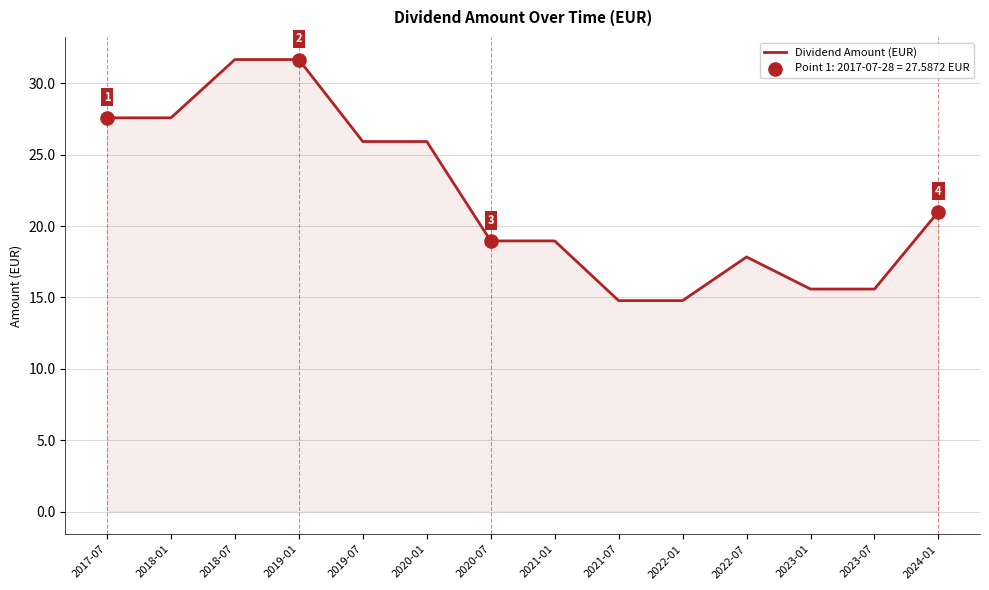

What is the change in value from 2018-07 to 2024-01?

-10.7